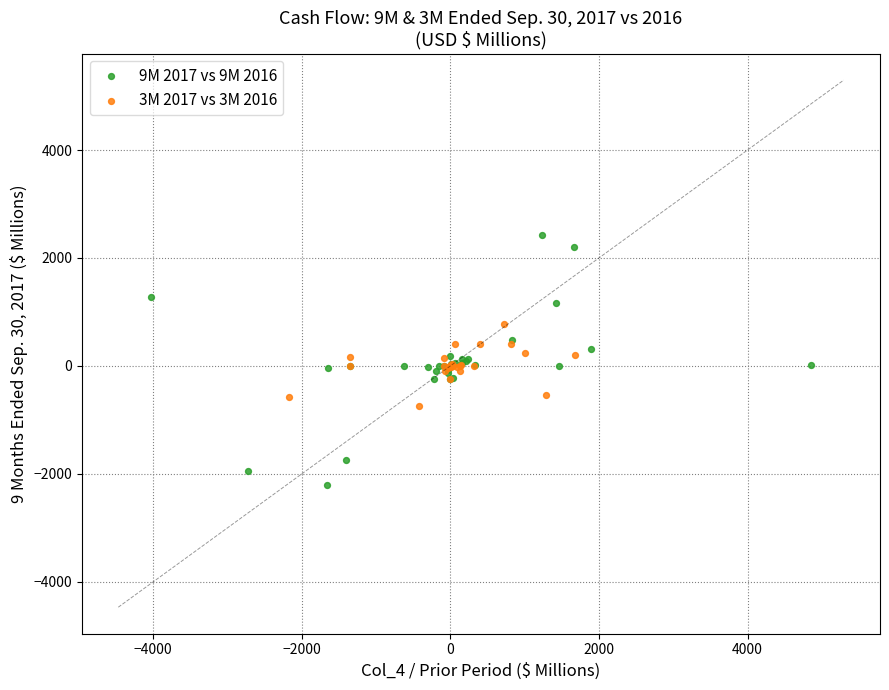

Which series reaches the maximum Y coordinate?

9M 2017 vs 9M 2016